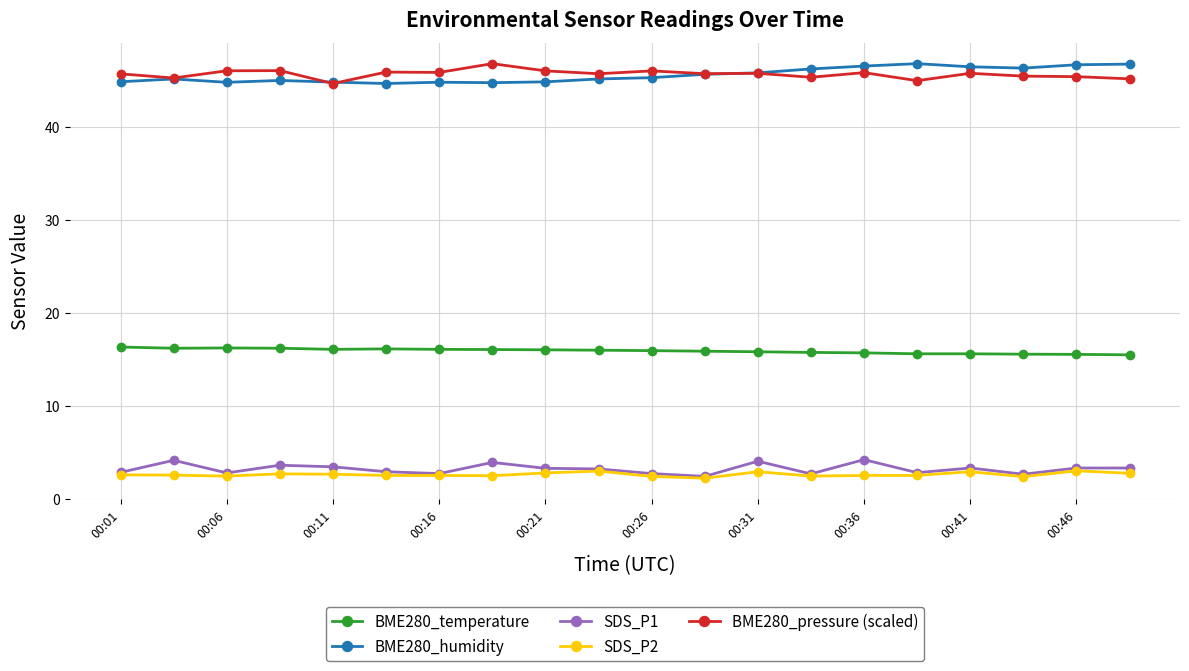

At how many categories does at least one series exceed 12?

20